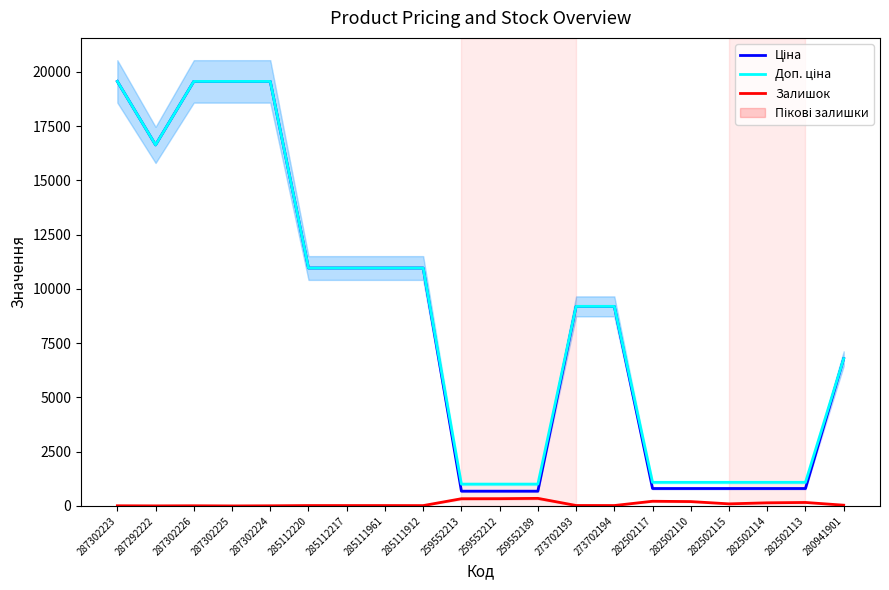

True or false: Доп. ціна and Ціна cross at least once.

False